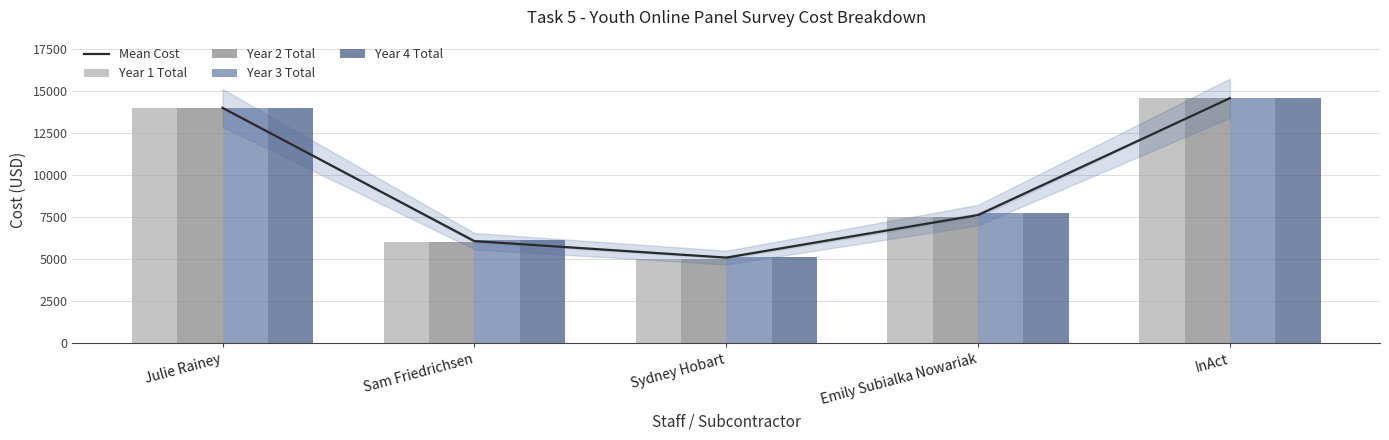

Count the number of data series in this chart.

5